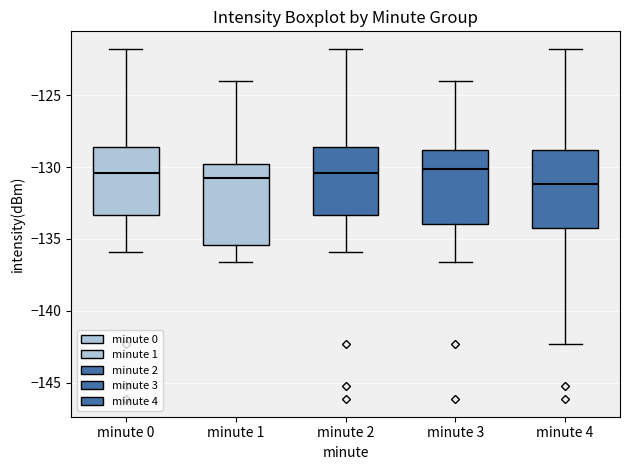

Reading left to right, transcribe this box plot: for each box, give where its median line is, the range the box spans, and where its two whiskers end, as read against the y-axis. The values are not printed on the chart, so give them approximately, as read against the axis.

minute 0: median -130.5, box -133.5 to -128.5, whiskers -136.0 to -122.0
minute 1: median -130.5, box -135.5 to -130.0, whiskers -136.5 to -124.0
minute 2: median -130.5, box -133.5 to -128.5, whiskers -136.0 to -122.0
minute 3: median -130.0, box -134.0 to -129.0, whiskers -136.5 to -124.0
minute 4: median -131.0, box -134.5 to -129.0, whiskers -142.5 to -122.0